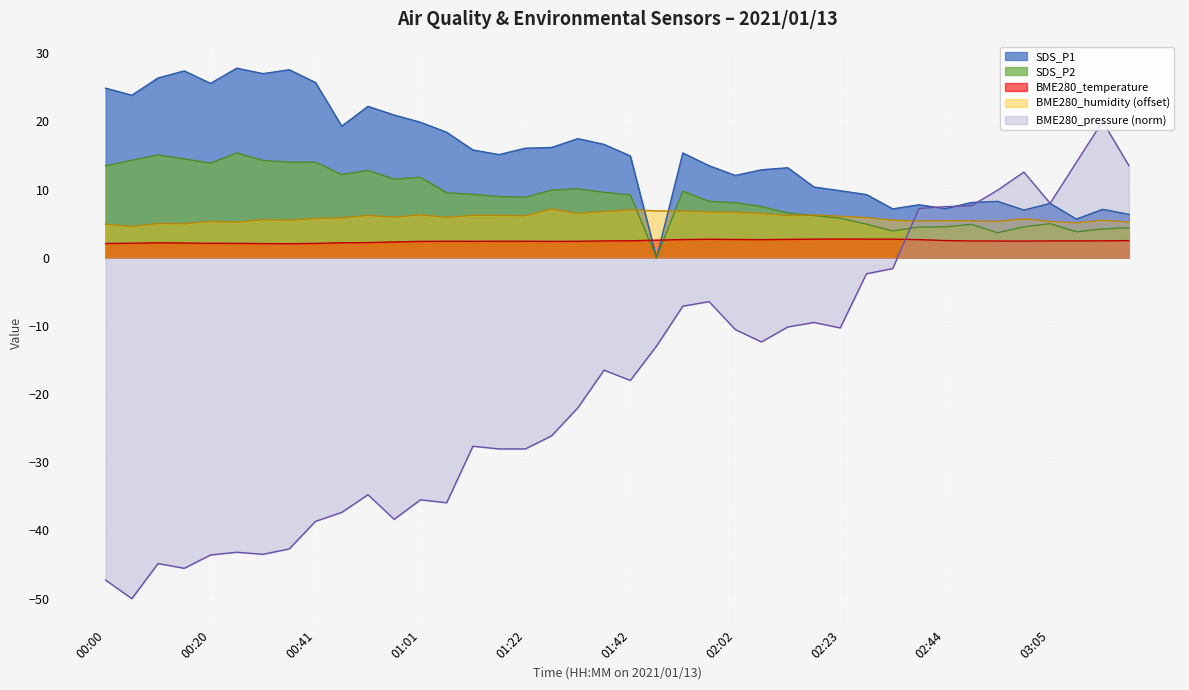

Reading left to right, transcribe all the data shown in this chart.

BME280_pressure: 00:00=-47.3	00:05=-50.0	00:10=-44.8	00:15=-45.5	00:20=-43.6	00:25=-43.2	00:31=-43.5	00:36=-42.7	00:41=-38.7	00:46=-37.4	00:51=-34.8	00:56=-38.4	01:01=-35.5	01:06=-35.9	01:11=-27.6	01:16=-28.0	01:22=-28.0	01:27=-26.1	01:32=-22.0	01:37=-16.5	01:42=-18.0	01:47=-12.9	01:52=-7.1	01:57=-6.4	02:02=-10.5	02:08=-12.3	02:13=-10.2	02:18=-9.5	02:23=-10.3	02:29=-2.4	02:34=-1.6	02:39=7.2	02:44=7.5	02:49=7.6	02:54=9.9	03:00=12.6	03:05=8.0	03:10=14.0	03:15=20.0	03:21=13.5
BME280_humidity: 00:00=4.9	00:05=4.6	00:10=5.0	00:15=5.0	00:20=5.3	00:25=5.2	00:31=5.6	00:36=5.5	00:41=5.8	00:46=5.8	00:51=6.2	00:56=6.0	01:01=6.3	01:06=5.9	01:11=6.2	01:16=6.2	01:22=6.2	01:27=7.2	01:32=6.5	01:37=6.8	01:42=7.0	01:47=6.9	01:52=6.8	01:57=6.7	02:02=6.7	02:08=6.5	02:13=6.2	02:18=6.3	02:23=6.1	02:29=5.9	02:34=5.5	02:39=5.4	02:44=5.4	02:49=5.4	02:54=5.3	03:00=5.7	03:05=5.3	03:10=5.1	03:15=5.5	03:21=5.2
BME280_temperature: 00:00=2.1	00:05=2.1	00:10=2.2	00:15=2.2	00:20=2.1	00:25=2.1	00:31=2.1	00:36=2.1	00:41=2.1	00:46=2.2	00:51=2.2	00:56=2.3	01:01=2.4	01:06=2.4	01:11=2.4	01:16=2.4	01:22=2.4	01:27=2.4	01:32=2.4	01:37=2.5	01:42=2.5	01:47=2.6	01:52=2.7	01:57=2.7	02:02=2.7	02:08=2.7	02:13=2.7	02:18=2.7	02:23=2.8	02:29=2.7	02:34=2.7	02:39=2.7	02:44=2.5	02:49=2.5	02:54=2.5	03:00=2.4	03:05=2.5	03:10=2.5	03:15=2.5	03:21=2.5
SDS_P1: 00:00=24.9	00:05=23.8	00:10=26.4	00:15=27.4	00:20=25.6	00:25=27.8	00:31=27.0	00:36=27.6	00:41=25.7	00:46=19.3	00:51=22.2	00:56=20.9	01:01=19.9	01:06=18.4	01:11=15.8	01:16=15.1	01:22=16.1	01:27=16.2	01:32=17.5	01:37=16.6	01:42=14.9	01:47=0.0	01:52=15.4	01:57=13.5	02:02=12.1	02:08=12.9	02:13=13.2	02:18=10.4	02:23=9.8	02:29=9.3	02:34=7.2	02:39=7.8	02:44=7.2	02:49=8.1	02:54=8.3	03:00=7.0	03:05=8.0	03:10=5.7	03:15=7.1	03:21=6.4
SDS_P2: 00:00=13.5	00:05=14.3	00:10=15.1	00:15=14.5	00:20=13.9	00:25=15.4	00:31=14.3	00:36=14.0	00:41=14.0	00:46=12.2	00:51=12.8	00:56=11.5	01:01=11.8	01:06=9.5	01:11=9.3	01:16=9.0	01:22=8.9	01:27=9.9	01:32=10.1	01:37=9.6	01:42=9.2	01:47=0.0	01:52=9.8	01:57=8.3	02:02=8.1	02:08=7.5	02:13=6.6	02:18=6.2	02:23=5.8	02:29=4.9	02:34=3.9	02:39=4.5	02:44=4.5	02:49=4.9	02:54=3.7	03:00=4.5	03:05=5.0	03:10=3.8	03:15=4.2	03:21=4.4